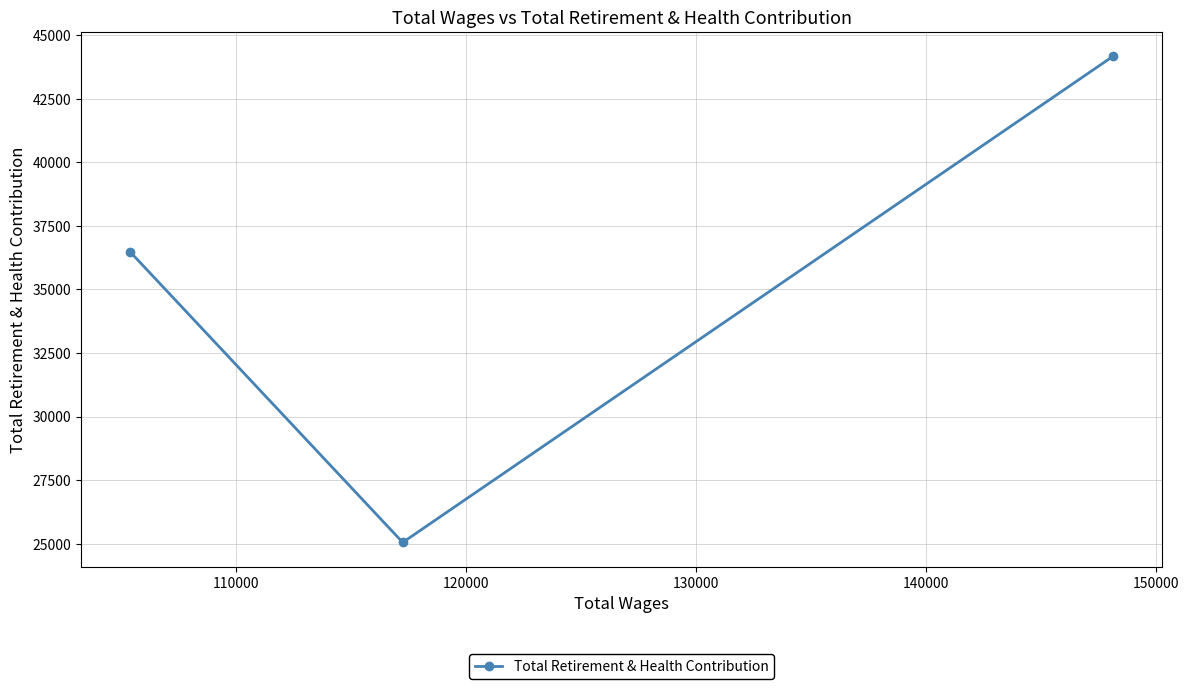

What is the average value?

35231